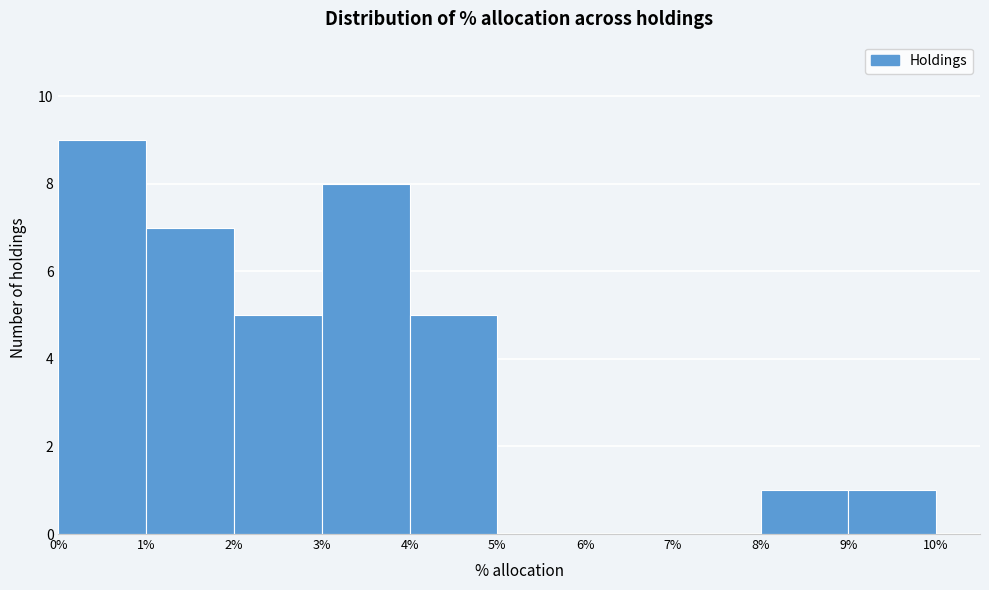

Reading left to right, transcribe this chart: for each bar, give the range it covers on the x-axis and its height. The values are not printed on the chart, so give them approximately, as read against the axis.

0% to 1%: 9
1% to 2%: 7
2% to 3%: 5
3% to 4%: 8
4% to 5%: 5
5% to 6%: 0
6% to 7%: 0
7% to 8%: 0
8% to 9%: 1
9% to 10%: 1